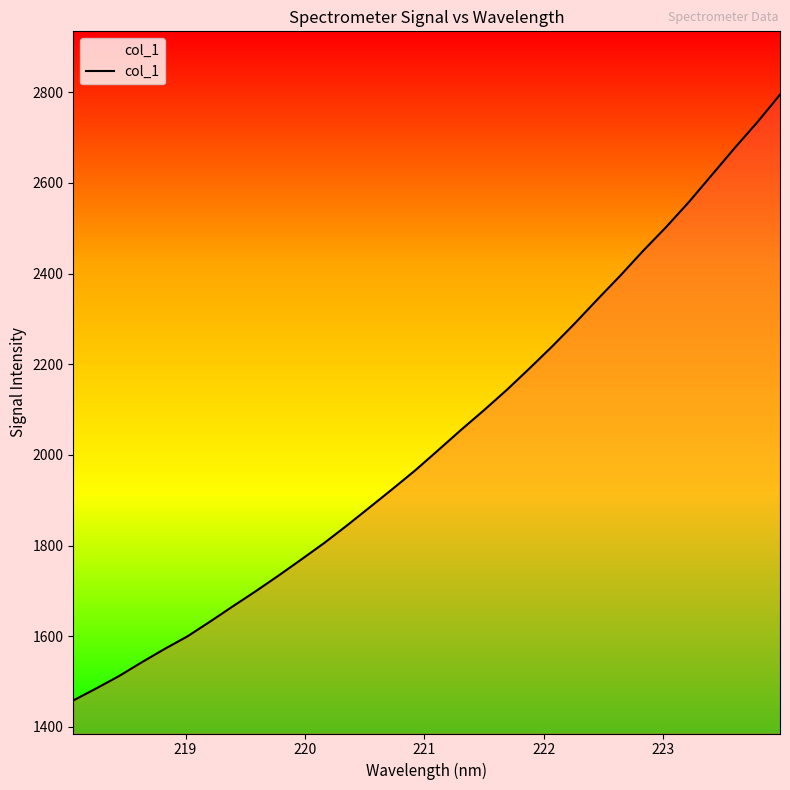

What is the maximum value shown in the chart?

2794.6